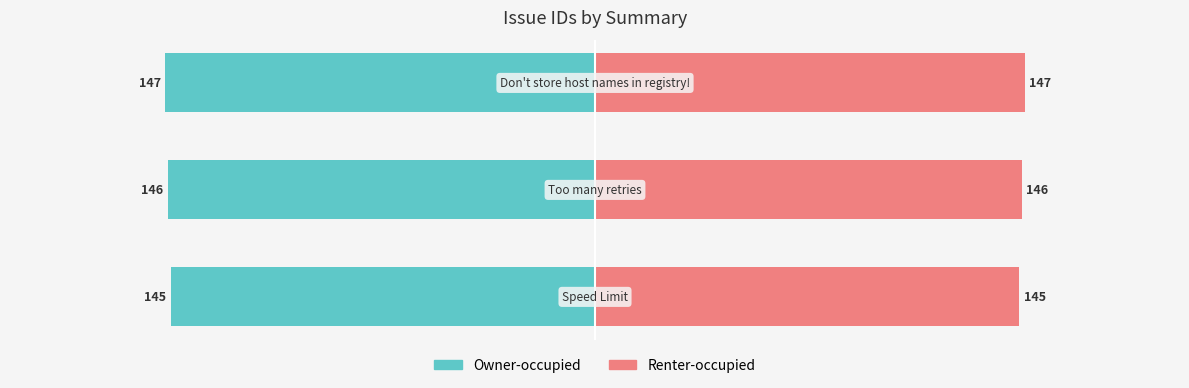

How many values in the Renter-occupied series are below 146?

1